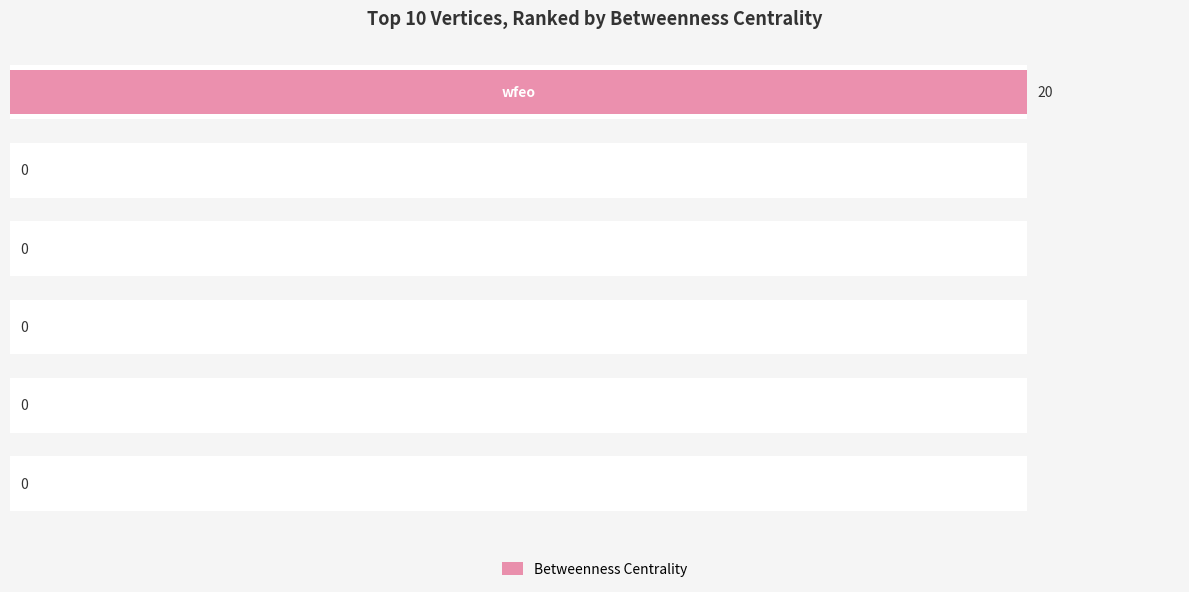

Reading right to left, list all the values displayed in this chart.

0	0	0	0	0	20